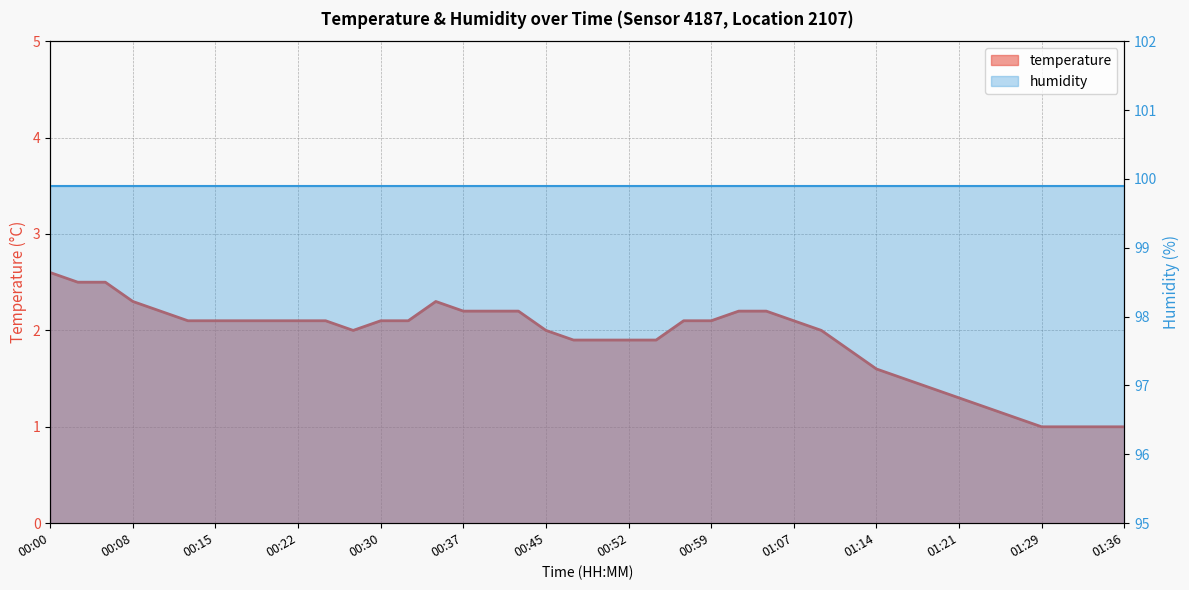

What position from the left is 00:59?

25